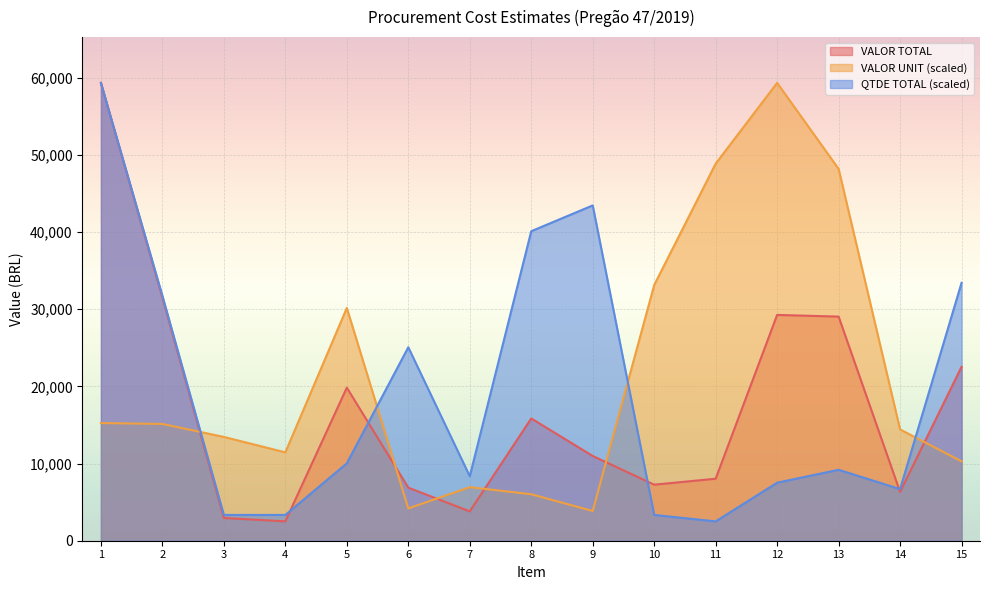

At 15, list the series in order from smallest to largest.

VALOR UNIT (scaled), VALOR TOTAL, QTDE TOTAL (scaled)